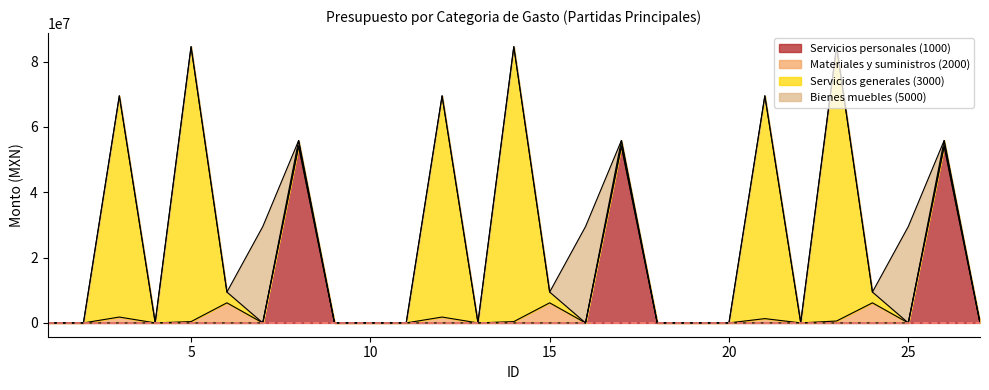

How many data points does each series have?

27